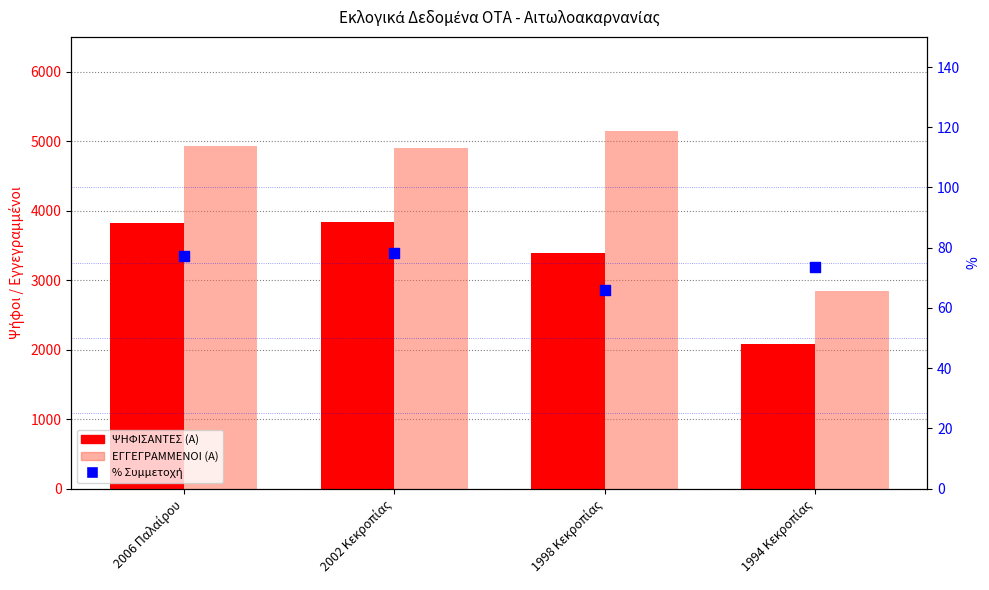

Which series has the largest Y range (max minus min)?

ΕΓΓΕΓΡΑΜΜΕΝΟΙ (Α)